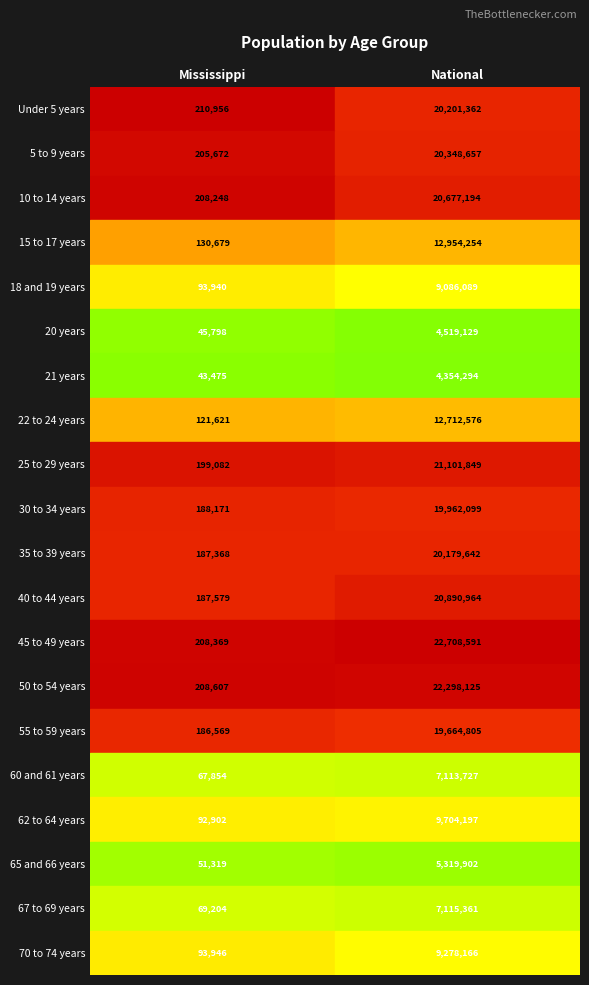

Rank the series by their maximum value, from lowest to highest.

21 years, 20 years, 65 and 66 years, 60 and 61 years, 67 to 69 years, 18 and 19 years, 70 to 74 years, 62 to 64 years, 22 to 24 years, 15 to 17 years, 55 to 59 years, 30 to 34 years, 35 to 39 years, Under 5 years, 5 to 9 years, 10 to 14 years, 40 to 44 years, 25 to 29 years, 50 to 54 years, 45 to 49 years